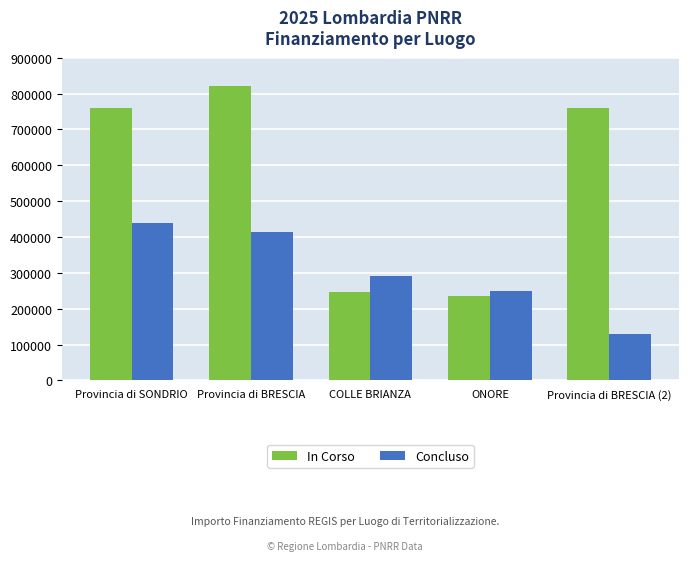

The value of Concluso at Provincia di BRESCIA is 415000.0. True or false?

True